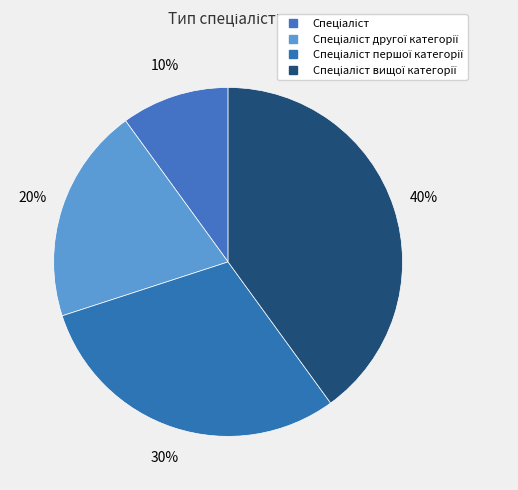

How many slices are in this pie chart?

4